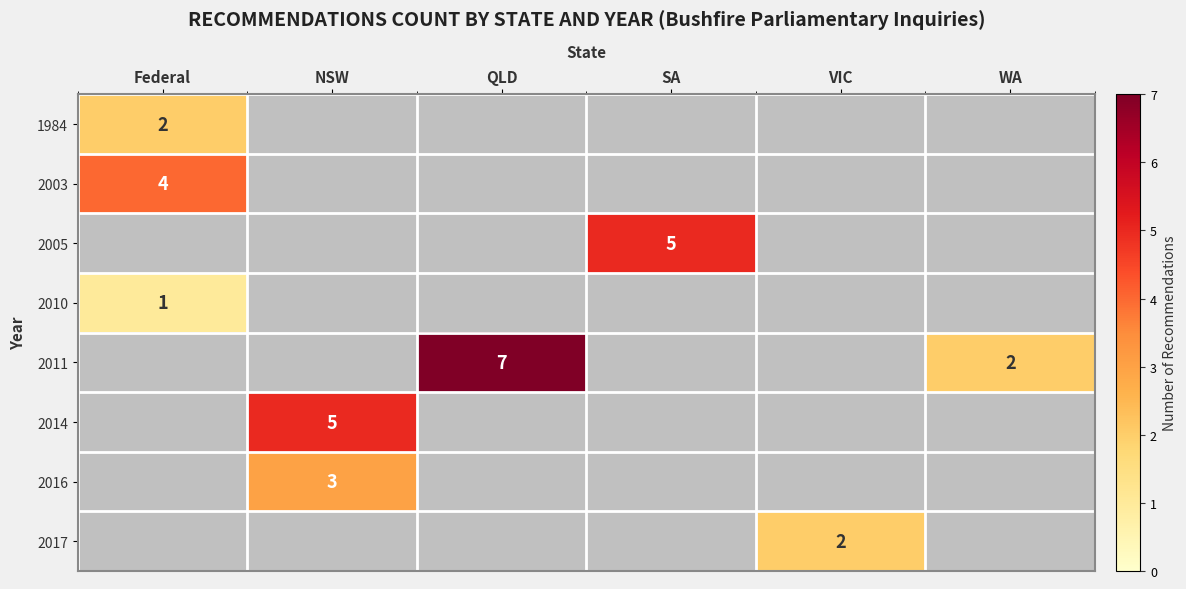

The 2005 series shows 3 at SA. True or false?

False